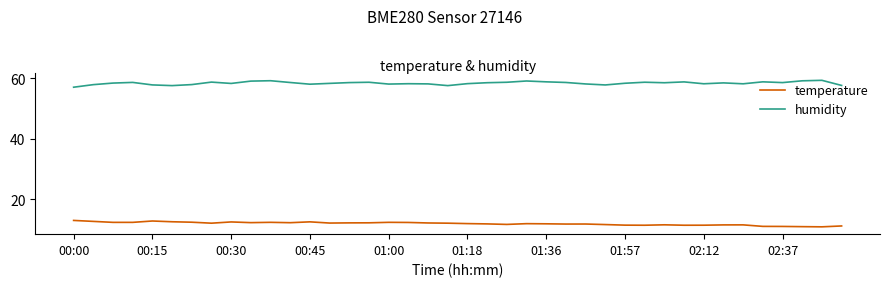

What is the lowest value of the humidity series?

57.1